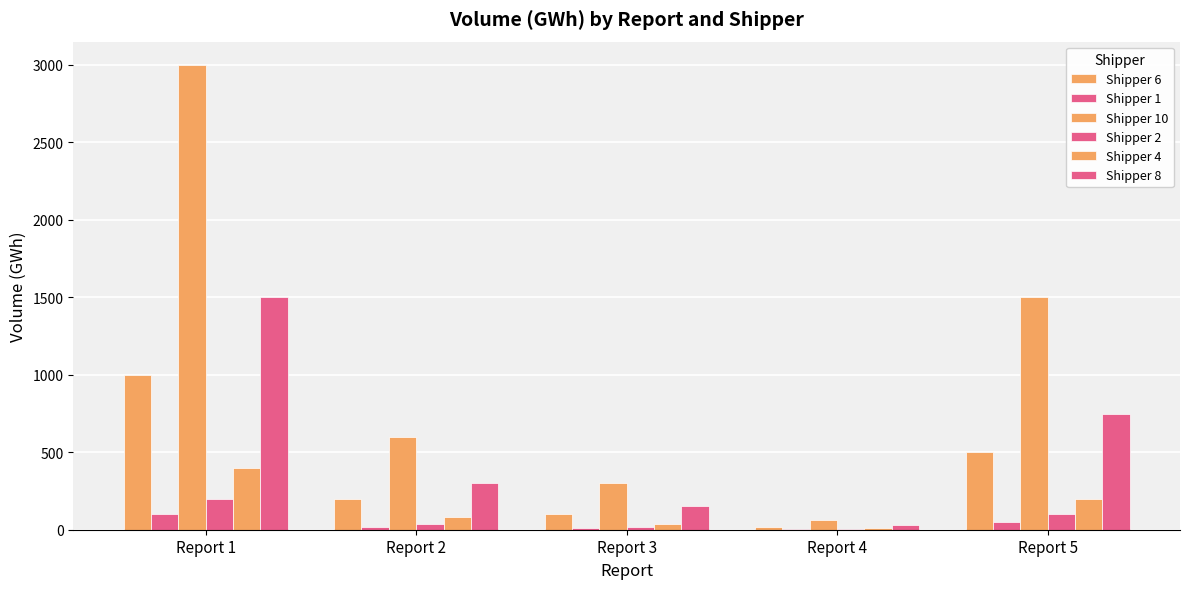

How many distinct data groups are displayed?

6